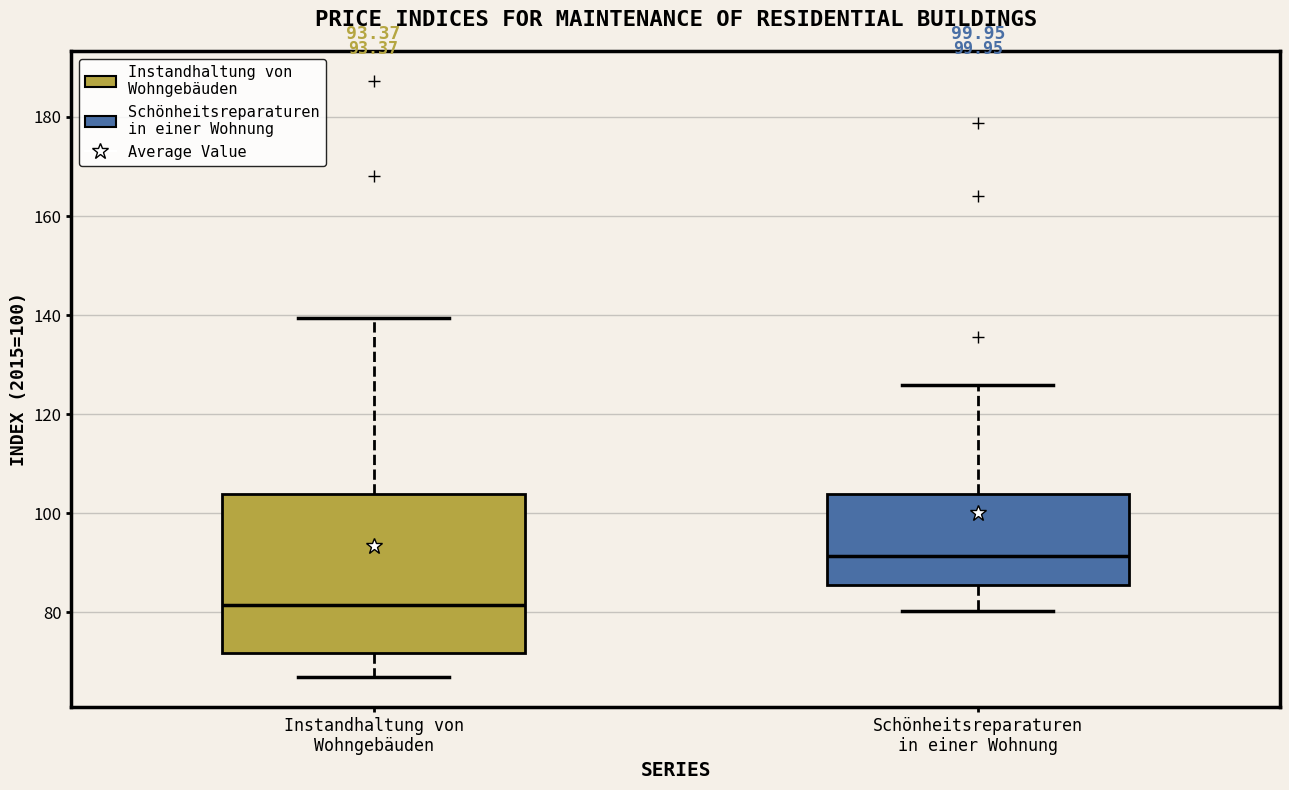

Which box's median line is the lowest?

Instandhaltung von Wohngebäuden